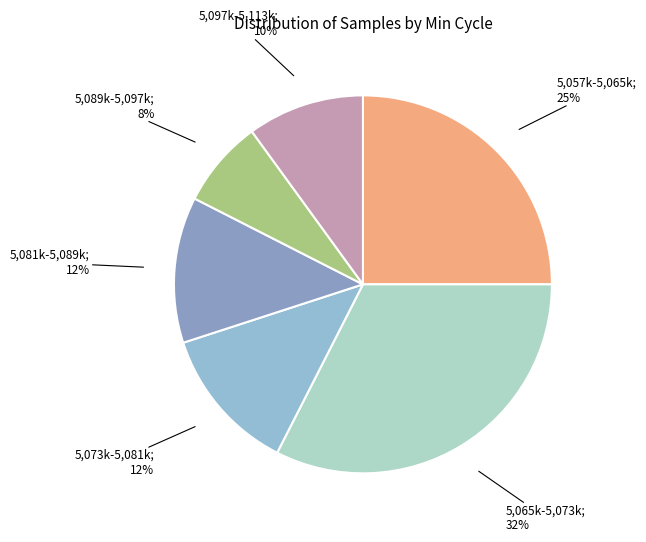

Count the number of slices in the pie.

6